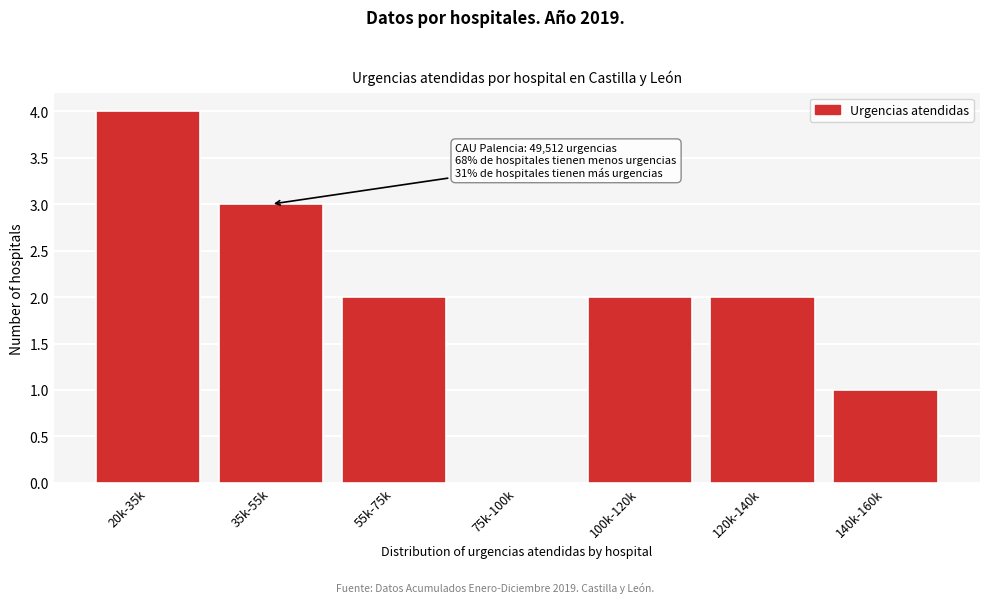

Reading left to right, extract all data points from this chart.

20k-35k=4	35k-55k=3	55k-75k=2	75k-100k=0	100k-120k=2	120k-140k=2	140k-160k=1